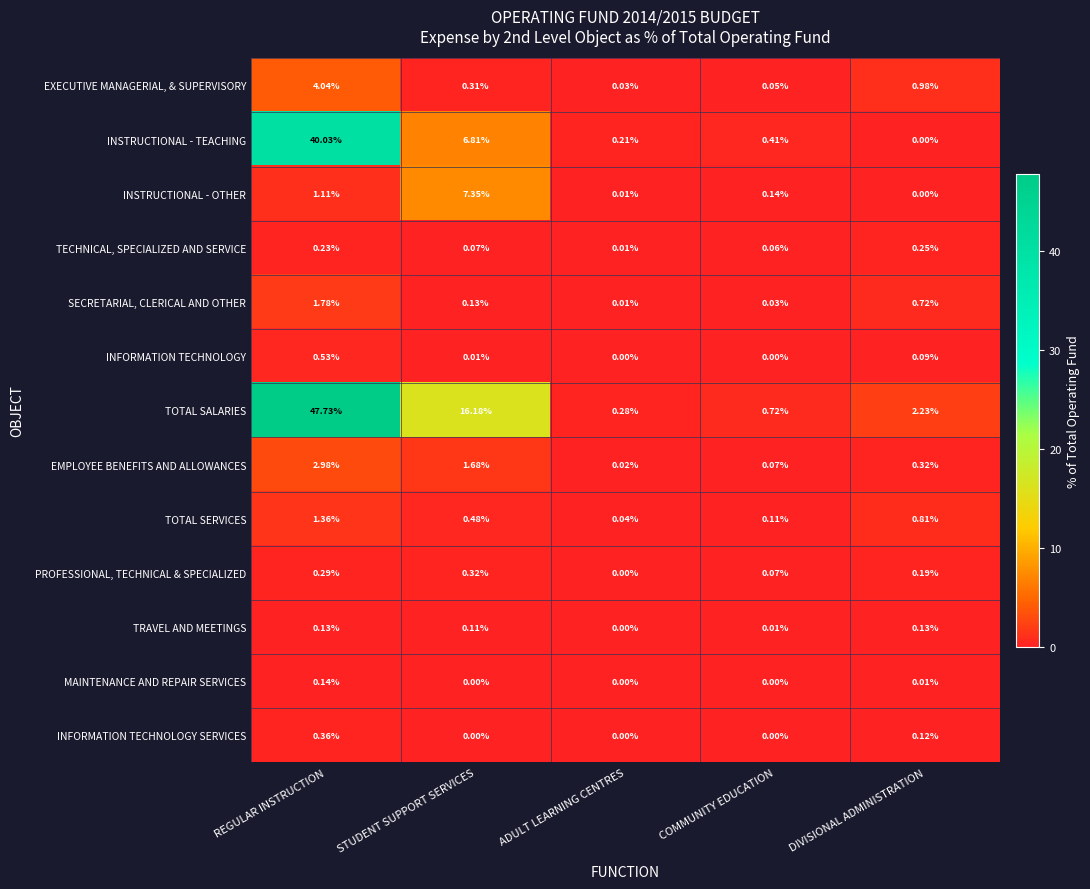

Which series has the widest spread of values?

TOTAL SALARIES